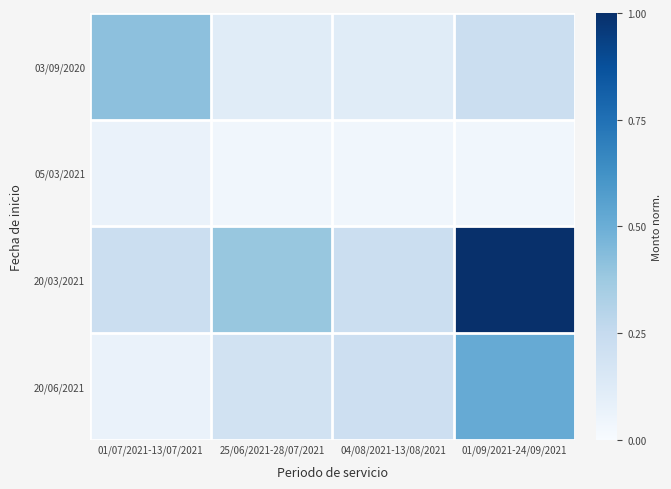

Which series changed the most between 04/08/2021-13/08/2021 and 01/09/2021-24/09/2021?

20/03/2021